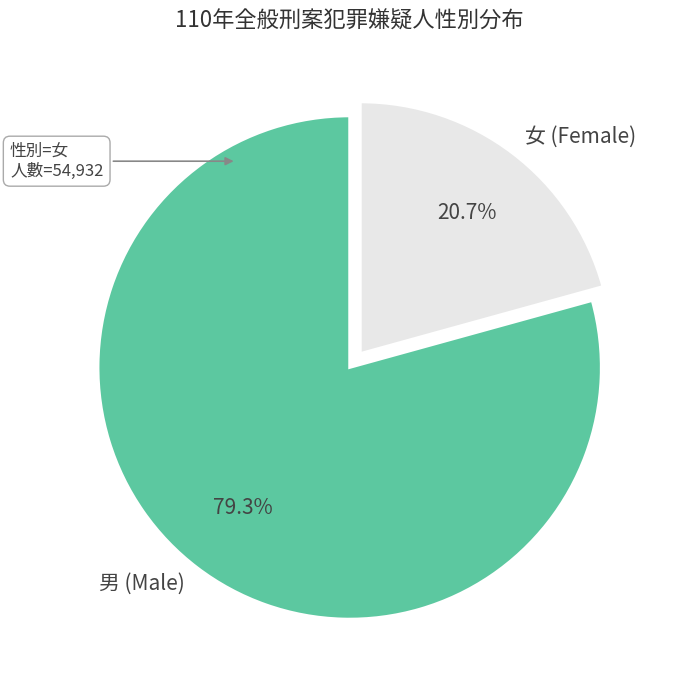

Which category has the smallest portion of the pie?

女 (Female)